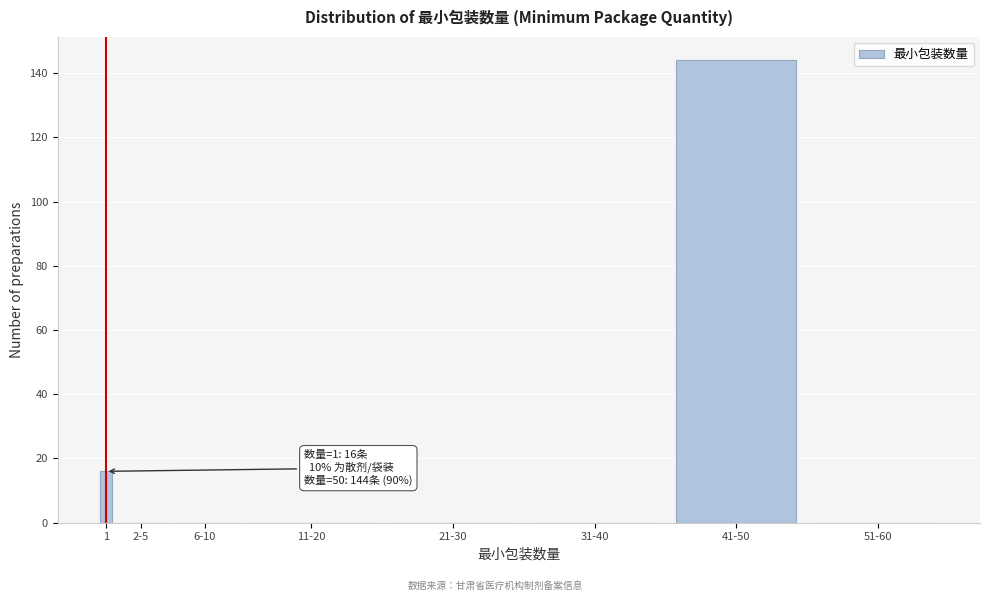

Reading left to right, extract all data points from this chart.

1=16	2-5=0	6-10=0	11-20=0	21-30=0	31-40=0	41-50=144	51-60=0